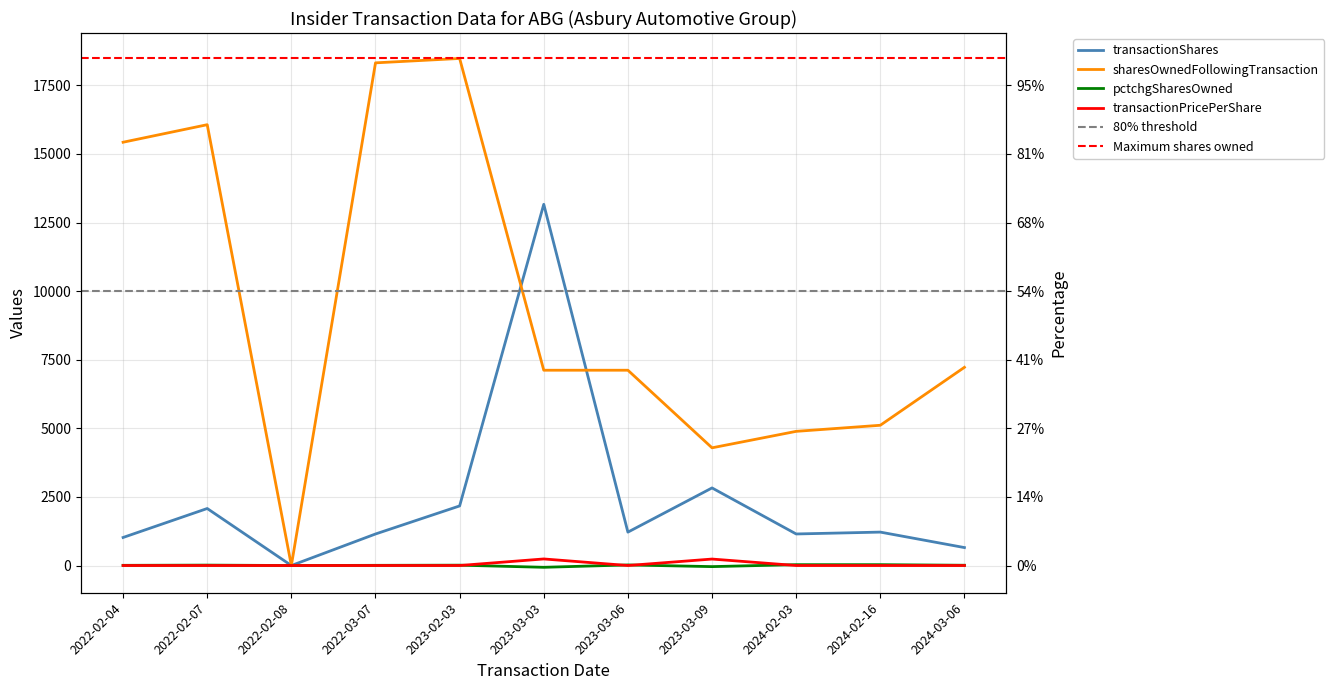

Between 2023-03-09 and 2024-03-06, which is larger?

2023-03-09